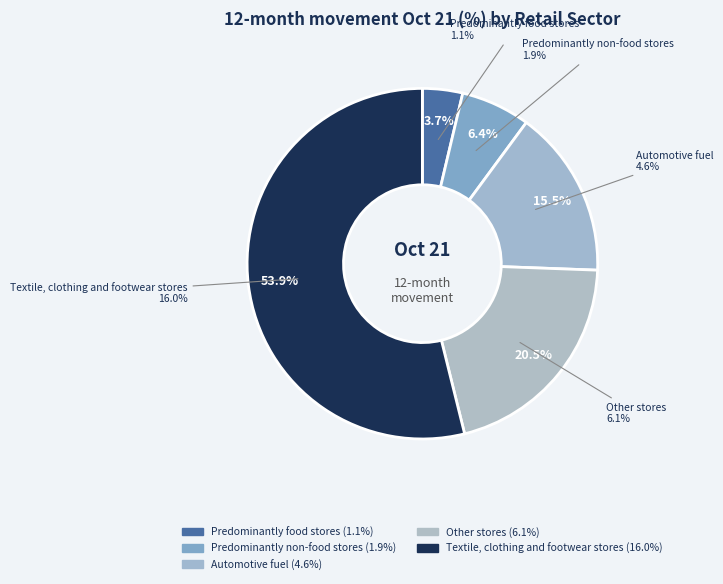

Is the sum of Predominantly non-food stores and Other stores greater than half?

No